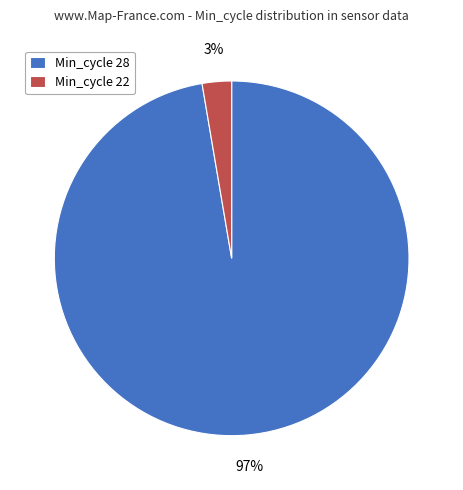

The Min_cycle 22 slice represents 8% of the pie. True or false?

False